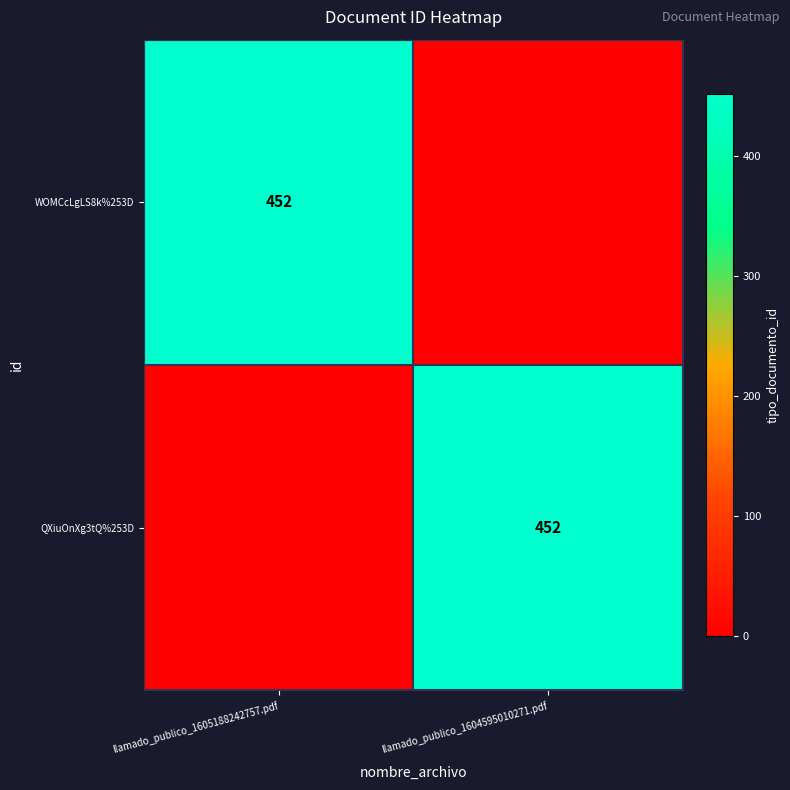

The QXiuOnXg3tQ%253D series shows 152 at llamado_publico_1604595010271.pdf. True or false?

False